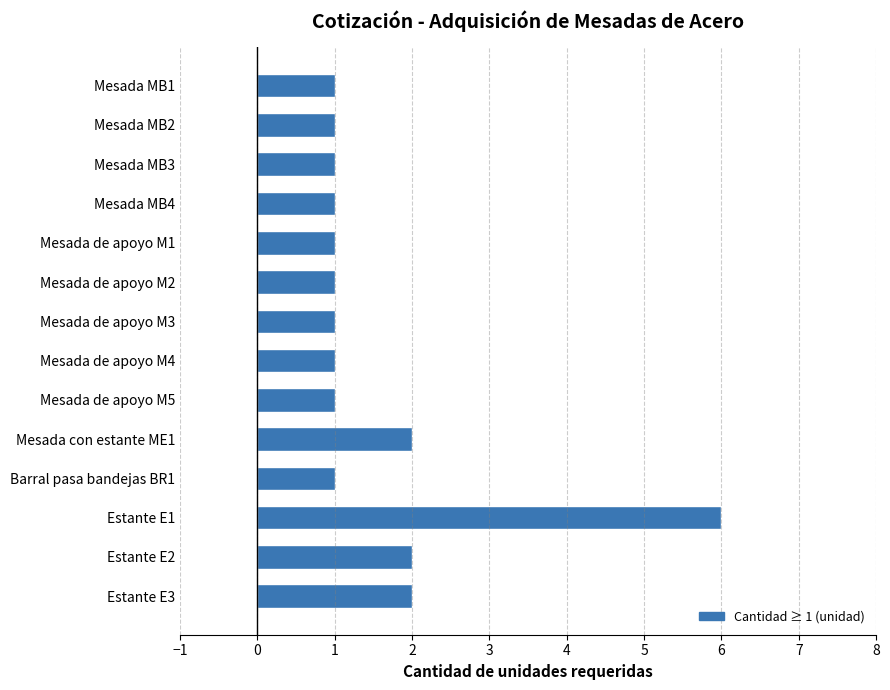

Does the chart contain stacked bars?

No